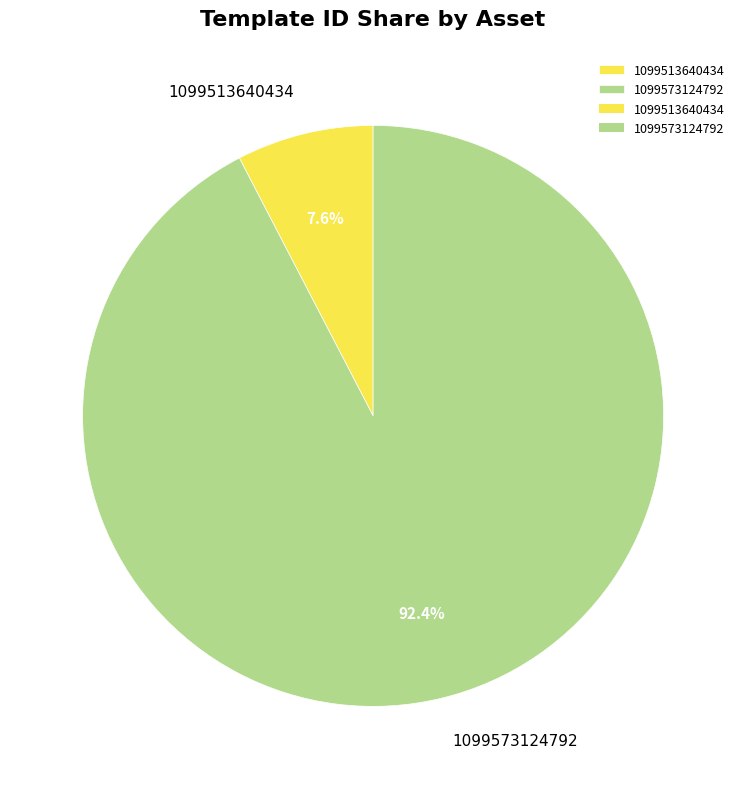

How much of the chart is everything except 1099573124792?

7.6%